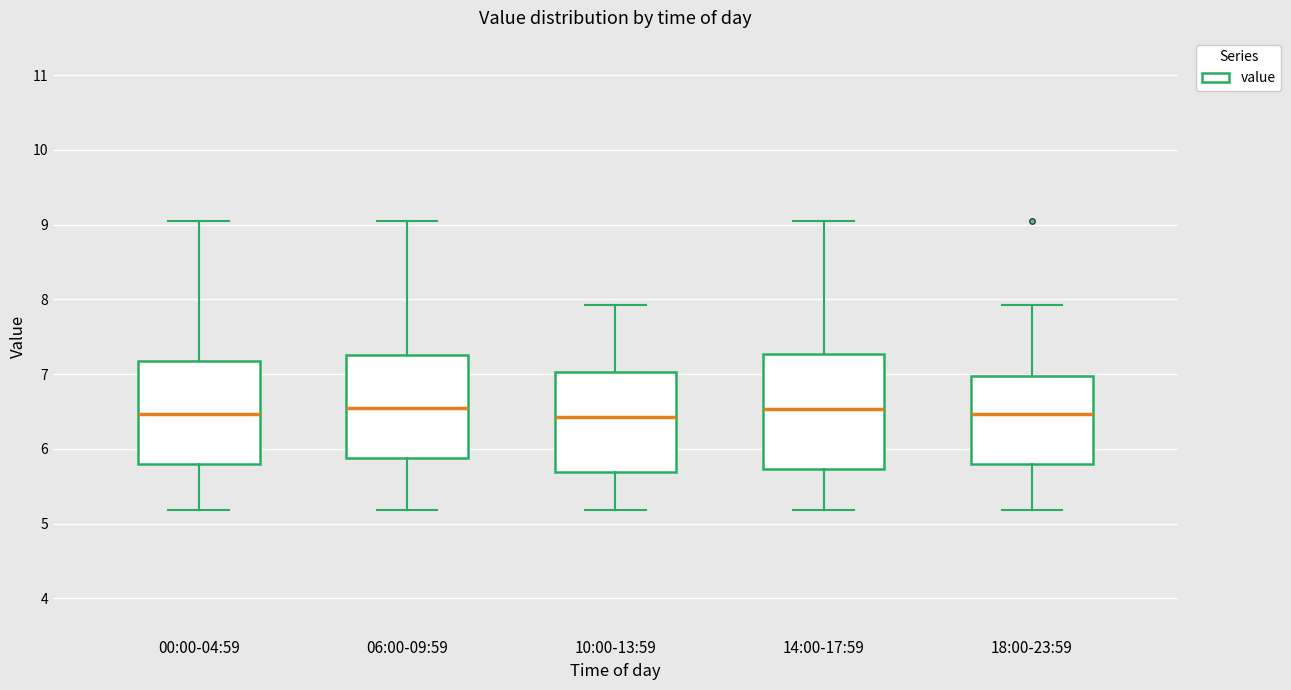

Which box is the tallest, from its lower edge to its upper edge?

14:00-17:59